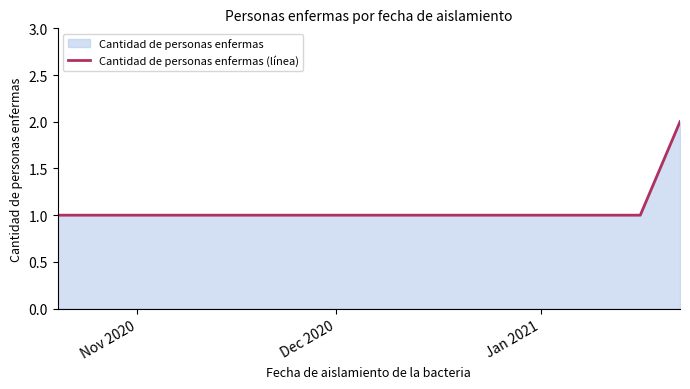

Does the chart display data point markers on the line(s)?

No